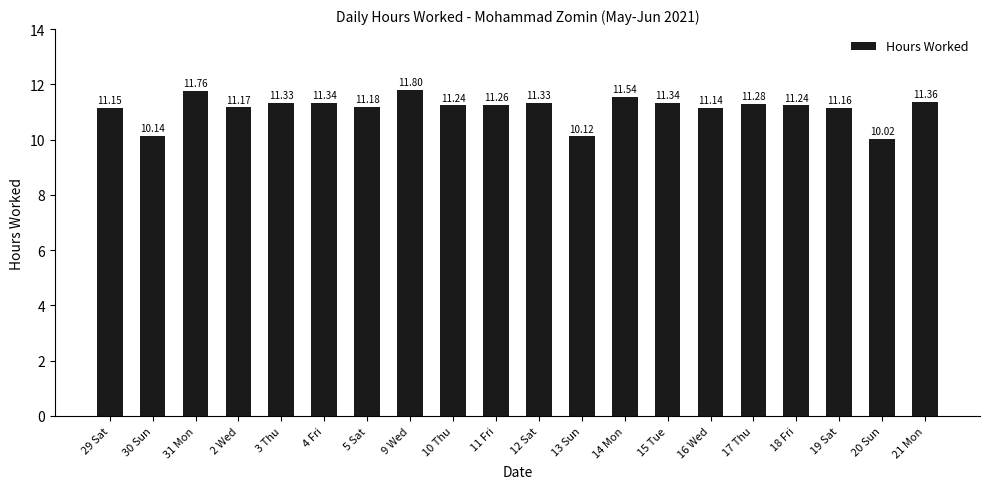

Which label corresponds to the largest value in the chart?

9 Wed